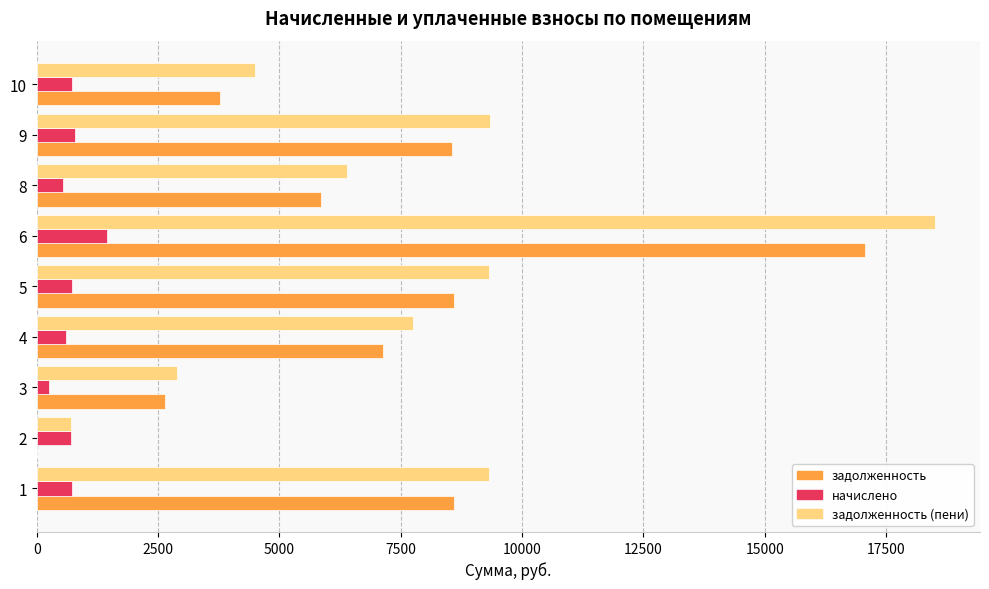

At which category does the chart reach its peak across all series?

6